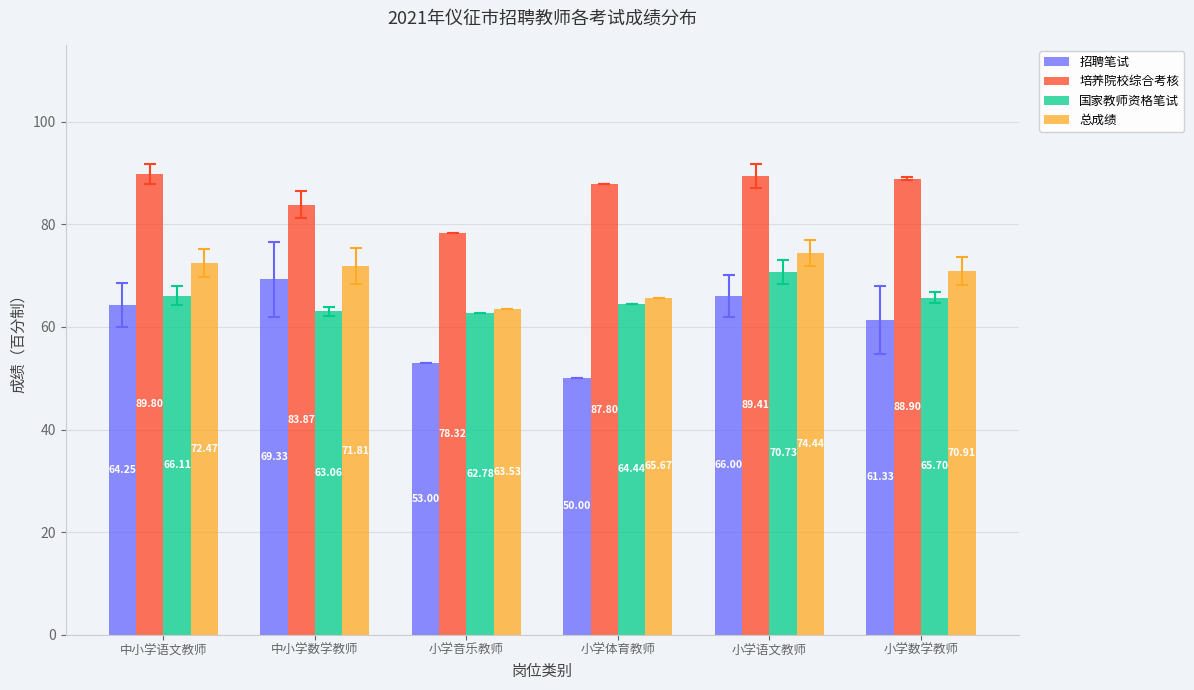

What position from the left is 小学数学教师?

6